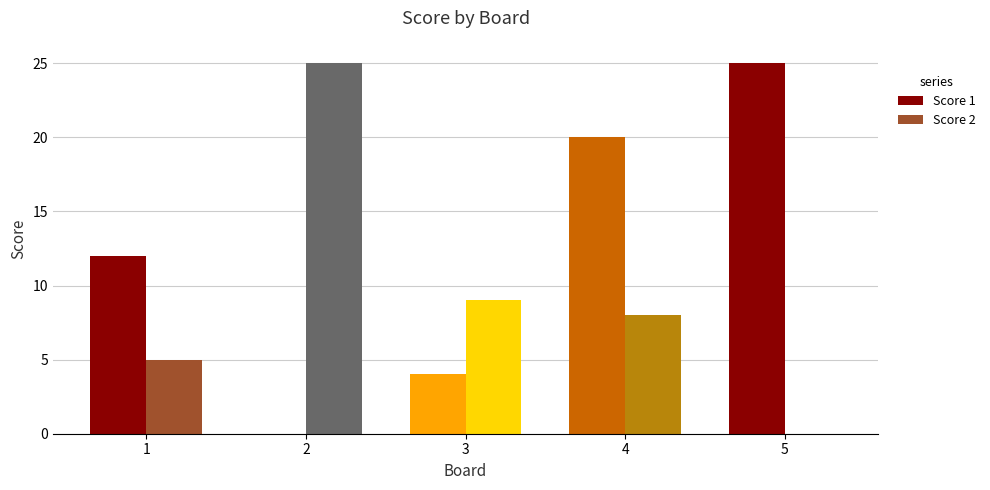

Which series has the largest total across all categories?

Score 1